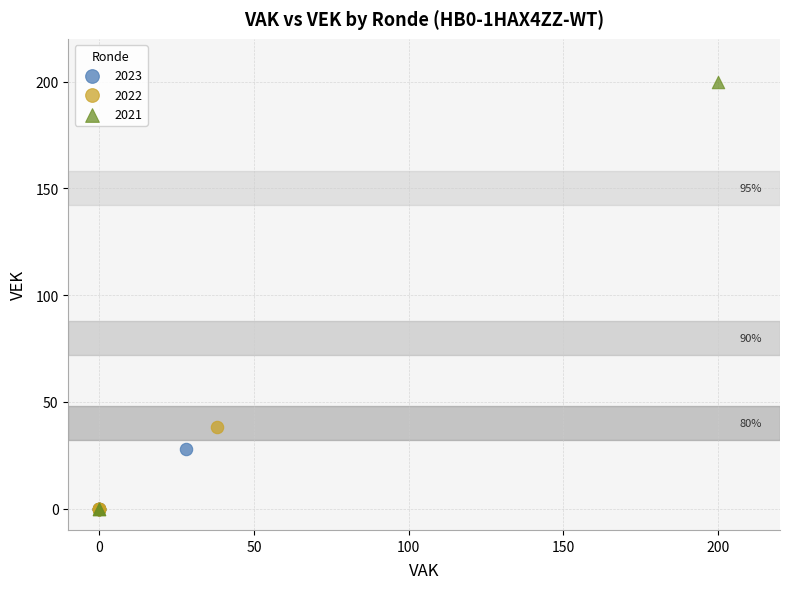

Which series has the widest spread of Y values?

2021